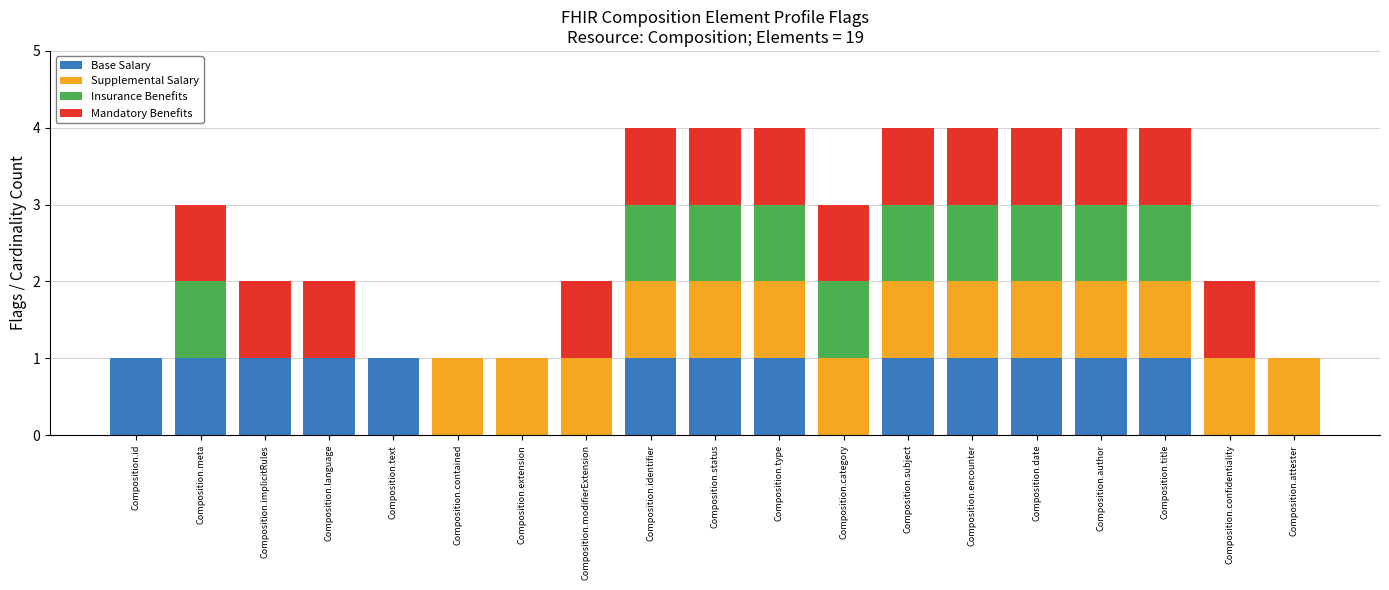

What is the highest value of the Base Salary series?

1